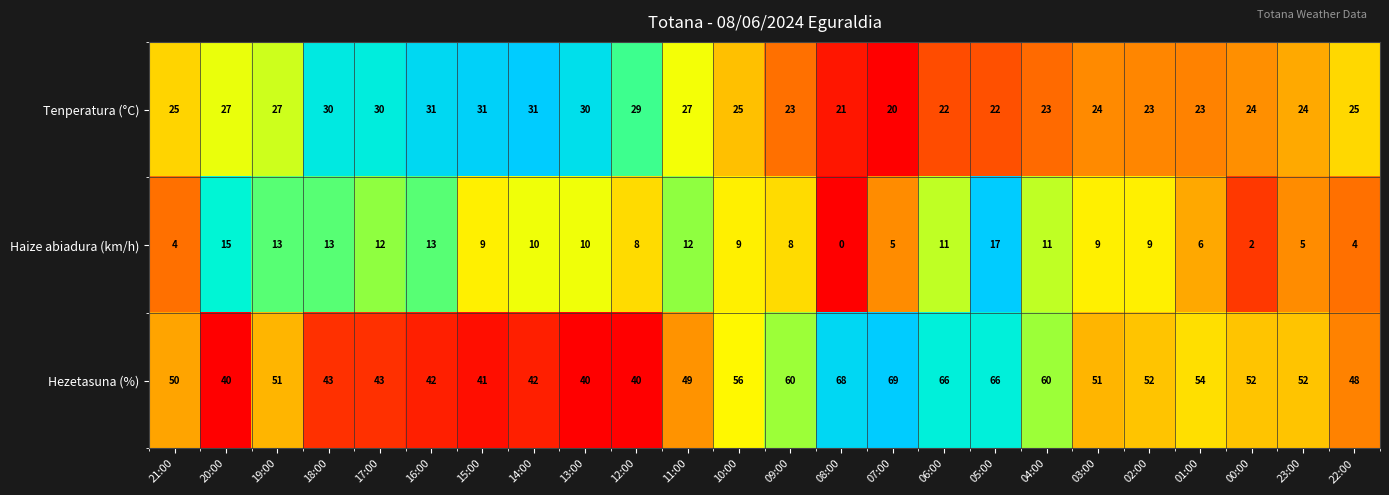

What is the difference between the Tenperatura (°C) values at 11:00 and 08:00?

6